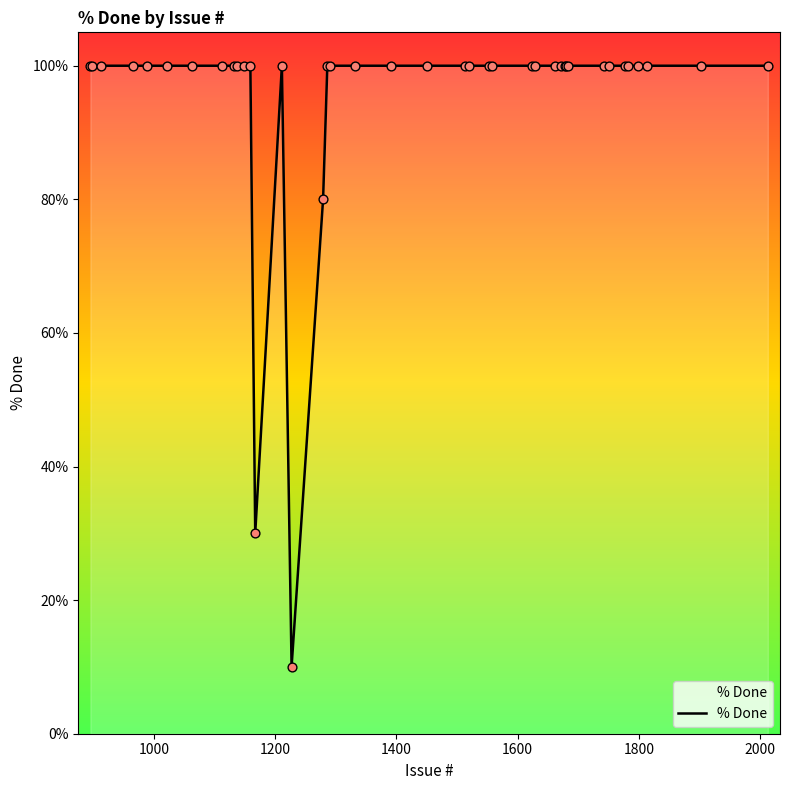

What is the greatest value displayed?

100